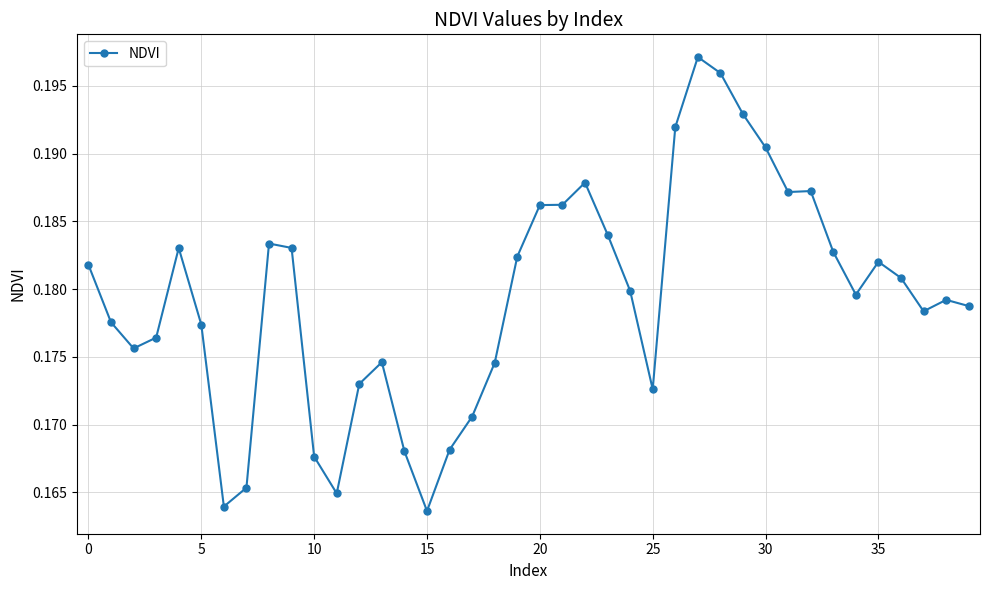

How many lines are shown in the chart?

1